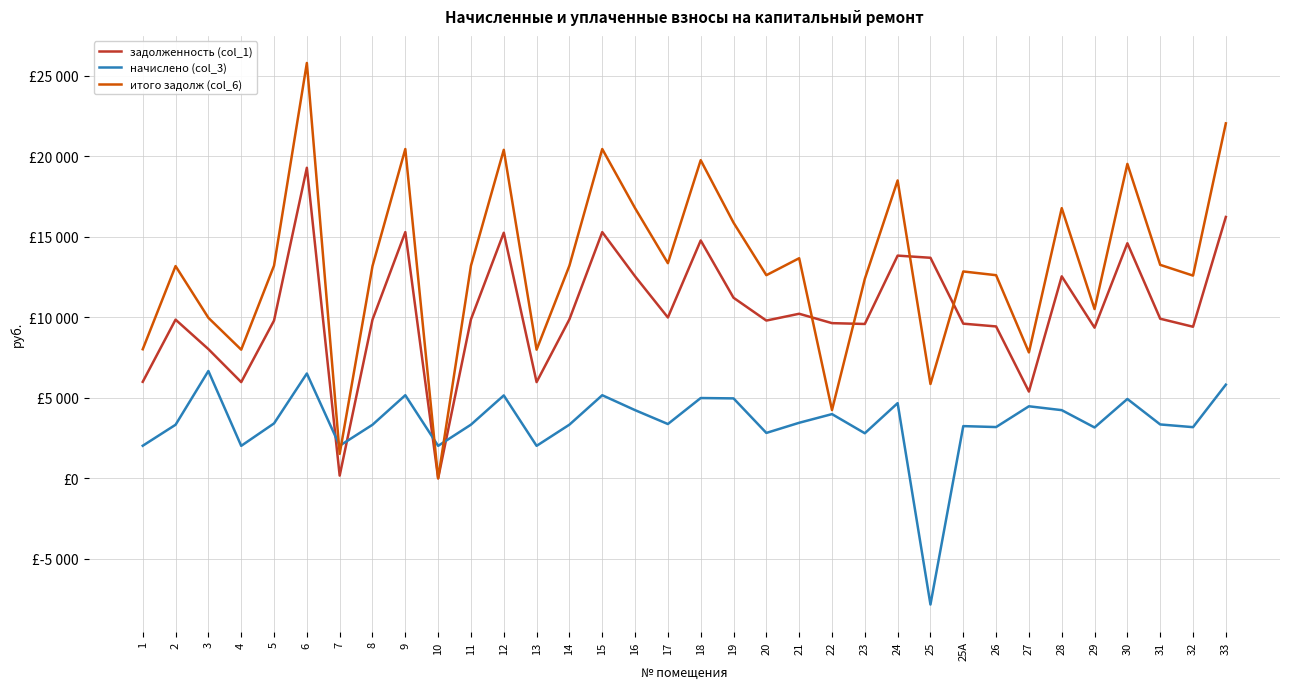

Rank the series by their maximum value, from lowest to highest.

начислено (col_3), задолженность (col_1), итого задолж (col_6)